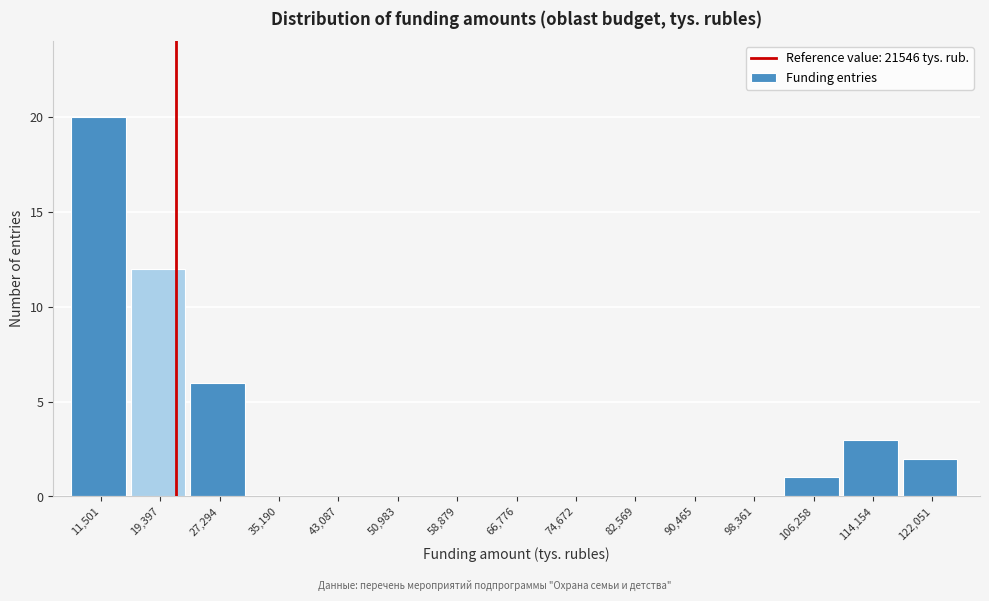

How tall is the bar that spans 102000 to 110000 on the x-axis? Neither the bar edges nor the heights are printed on the chart, so give them approximately, as read against the axes.

1